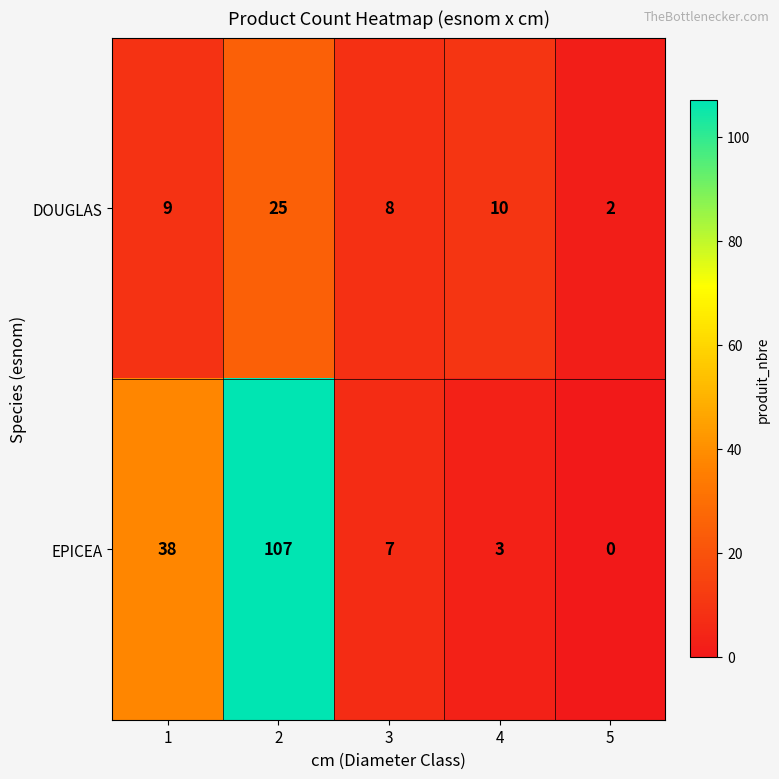

What is the maximum value shown in the chart?

107